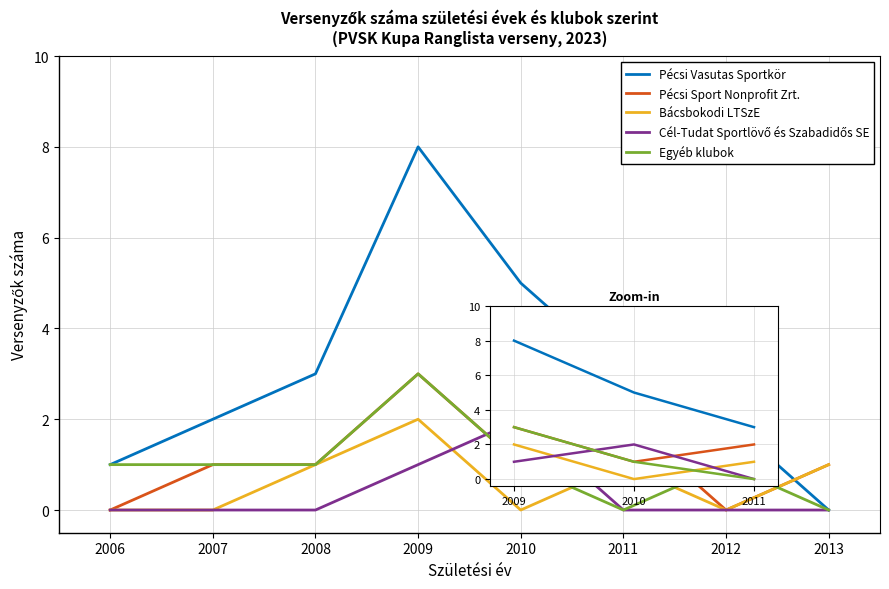

Which series has the widest spread of values?

Pécsi Vasutas Sportkör